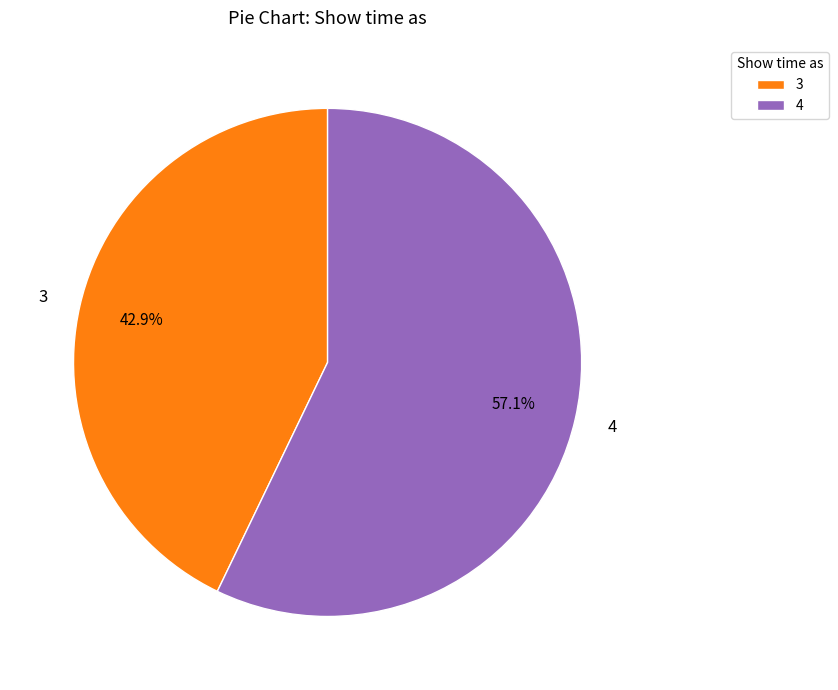

Which category has the biggest portion of the pie?

4